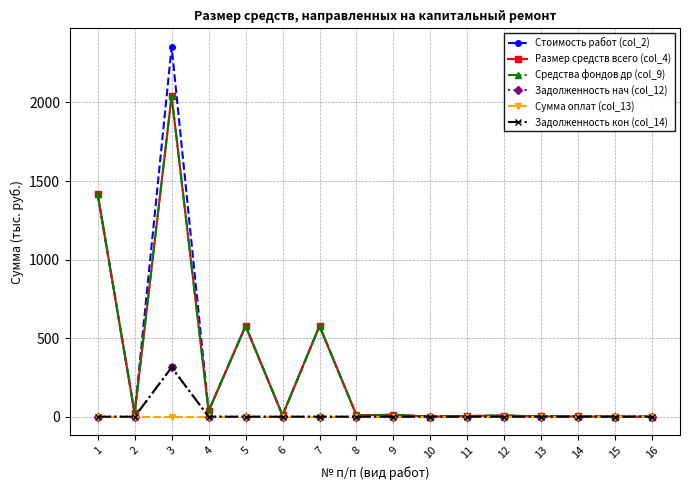

Reading right to left, what are all the values shown in this chart?

Стоимость работ (col_2): 16=0.0	15=0.1	14=1.7	13=1.7	12=7.1	11=4.2	10=0.2	9=12.4	8=8.7	7=577.8	6=8.7	5=577.8	4=35.6	3=2354.2	2=21.4	1=1416.7
Размер средств всего (col_4): 16=0.0	15=0.1	14=1.7	13=1.7	12=7.1	11=4.2	10=0.2	9=12.4	8=8.7	7=577.8	6=8.7	5=577.8	4=35.6	3=2040.2	2=21.4	1=1416.7
Средства фондов др (col_9): 16=0.0	15=0.1	14=1.7	13=1.7	12=7.1	11=4.2	10=0.2	9=12.4	8=8.7	7=577.8	6=8.7	5=577.8	4=35.6	3=2040.2	2=21.4	1=1416.7
Задолженность нач (col_12): 16=0.0	15=0.0	14=0.0	13=0.0	12=0.0	11=0.0	10=0.0	9=0.0	8=0.0	7=0.0	6=0.0	5=0.0	4=0.0	3=314.0	2=0.0	1=0.0
Сумма оплат (col_13): 16=0.0	15=0.0	14=0.0	13=0.0	12=0.0	11=0.0	10=0.0	9=0.0	8=0.0	7=0.0	6=0.0	5=0.0	4=0.0	3=0.0	2=0.0	1=0.0
Задолженность кон (col_14): 16=0.0	15=0.0	14=0.0	13=0.0	12=0.0	11=0.0	10=0.0	9=0.0	8=0.0	7=0.0	6=0.0	5=0.0	4=0.0	3=314.0	2=0.0	1=0.0